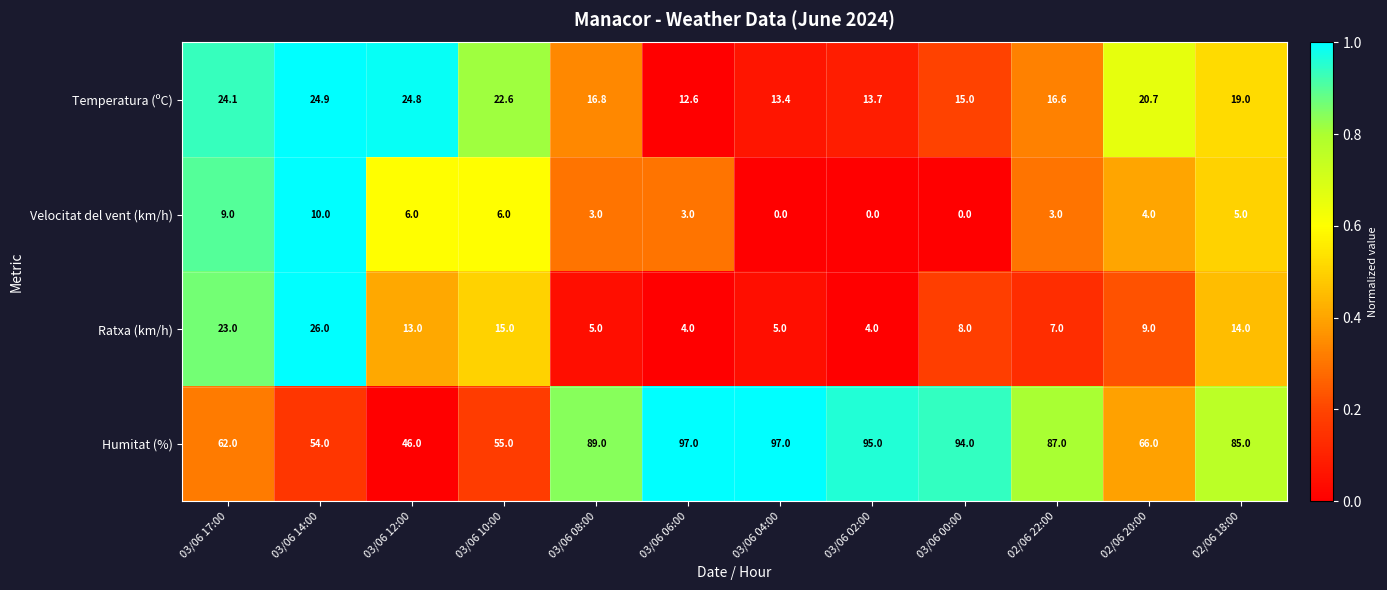

Rank the series at 03/06 14:00 from highest to lowest value.

Humitat (%), Ratxa (km/h), Temperatura (ºC), Velocitat del vent (km/h)